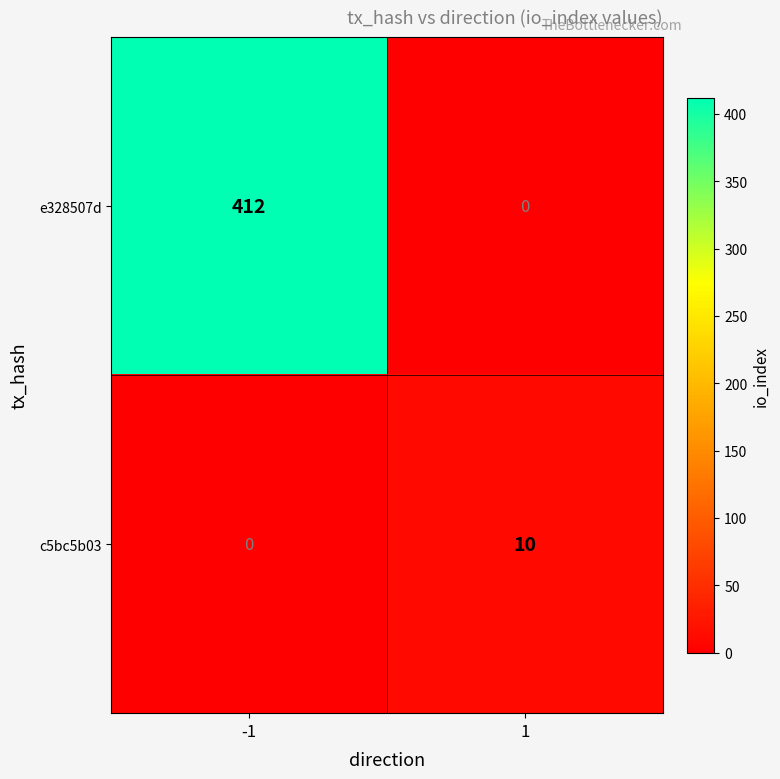

How many distinct data groups are displayed?

2